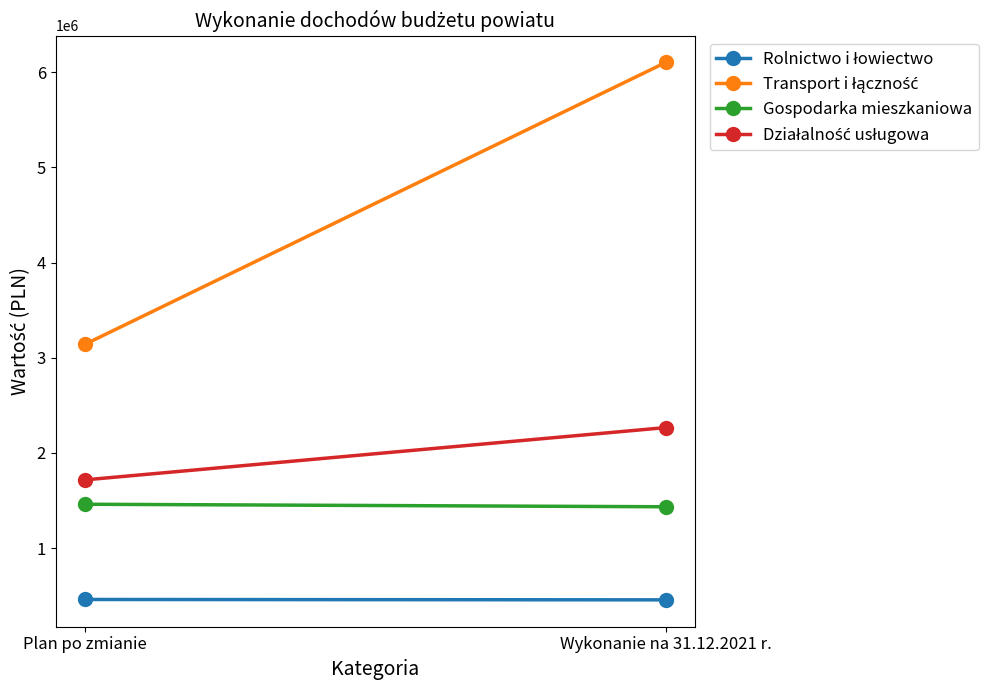

Rank the categories by Gospodarka mieszkaniowa value from highest to lowest.

Plan po zmianie, Wykonanie na 31.12.2021 r.